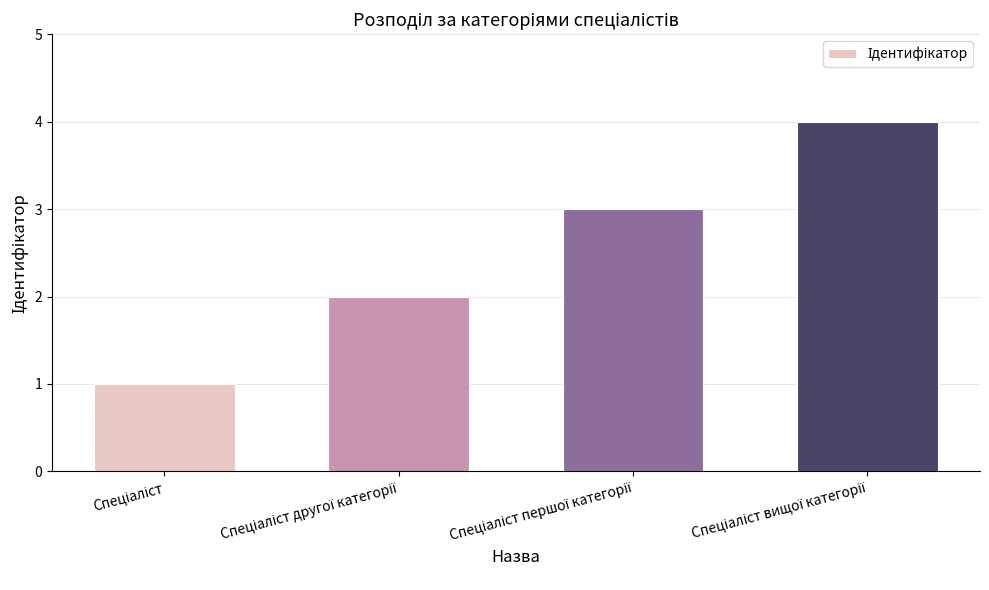

Count the number of data series in this chart.

1